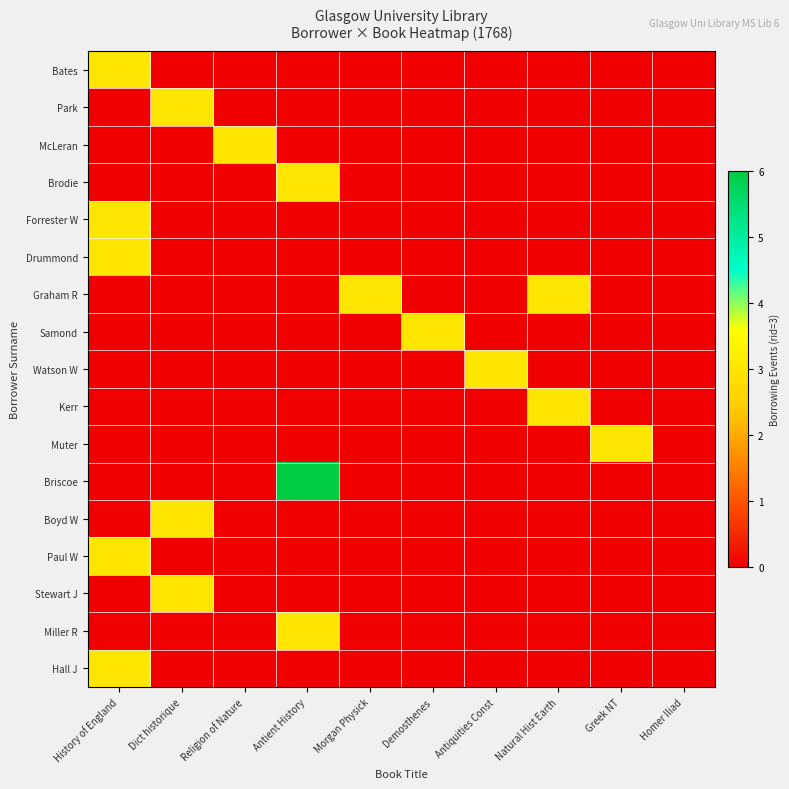

Reading right to left, extract all data points from this chart.

Bates: Homer Iliad=0	Greek NT=0	Natural Hist Earth=0	Antiquities Const=0	Demosthenes=0	Morgan Physick=0	Antient History=0	Religion of Nature=0	Dict historique=0	History of England=3
Park: Homer Iliad=0	Greek NT=0	Natural Hist Earth=0	Antiquities Const=0	Demosthenes=0	Morgan Physick=0	Antient History=0	Religion of Nature=0	Dict historique=3	History of England=0
McLeran: Homer Iliad=0	Greek NT=0	Natural Hist Earth=0	Antiquities Const=0	Demosthenes=0	Morgan Physick=0	Antient History=0	Religion of Nature=3	Dict historique=0	History of England=0
Brodie: Homer Iliad=0	Greek NT=0	Natural Hist Earth=0	Antiquities Const=0	Demosthenes=0	Morgan Physick=0	Antient History=3	Religion of Nature=0	Dict historique=0	History of England=0
Forrester W: Homer Iliad=0	Greek NT=0	Natural Hist Earth=0	Antiquities Const=0	Demosthenes=0	Morgan Physick=0	Antient History=0	Religion of Nature=0	Dict historique=0	History of England=3
Drummond: Homer Iliad=0	Greek NT=0	Natural Hist Earth=0	Antiquities Const=0	Demosthenes=0	Morgan Physick=0	Antient History=0	Religion of Nature=0	Dict historique=0	History of England=3
Graham R: Homer Iliad=0	Greek NT=0	Natural Hist Earth=3	Antiquities Const=0	Demosthenes=0	Morgan Physick=3	Antient History=0	Religion of Nature=0	Dict historique=0	History of England=0
Samond: Homer Iliad=0	Greek NT=0	Natural Hist Earth=0	Antiquities Const=0	Demosthenes=3	Morgan Physick=0	Antient History=0	Religion of Nature=0	Dict historique=0	History of England=0
Watson W: Homer Iliad=0	Greek NT=0	Natural Hist Earth=0	Antiquities Const=3	Demosthenes=0	Morgan Physick=0	Antient History=0	Religion of Nature=0	Dict historique=0	History of England=0
Kerr: Homer Iliad=0	Greek NT=0	Natural Hist Earth=3	Antiquities Const=0	Demosthenes=0	Morgan Physick=0	Antient History=0	Religion of Nature=0	Dict historique=0	History of England=0
Muter: Homer Iliad=0	Greek NT=3	Natural Hist Earth=0	Antiquities Const=0	Demosthenes=0	Morgan Physick=0	Antient History=0	Religion of Nature=0	Dict historique=0	History of England=0
Briscoe: Homer Iliad=0	Greek NT=0	Natural Hist Earth=0	Antiquities Const=0	Demosthenes=0	Morgan Physick=0	Antient History=6	Religion of Nature=0	Dict historique=0	History of England=0
Boyd W: Homer Iliad=0	Greek NT=0	Natural Hist Earth=0	Antiquities Const=0	Demosthenes=0	Morgan Physick=0	Antient History=0	Religion of Nature=0	Dict historique=3	History of England=0
Paul W: Homer Iliad=0	Greek NT=0	Natural Hist Earth=0	Antiquities Const=0	Demosthenes=0	Morgan Physick=0	Antient History=0	Religion of Nature=0	Dict historique=0	History of England=3
Stewart J: Homer Iliad=0	Greek NT=0	Natural Hist Earth=0	Antiquities Const=0	Demosthenes=0	Morgan Physick=0	Antient History=0	Religion of Nature=0	Dict historique=3	History of England=0
Miller R: Homer Iliad=0	Greek NT=0	Natural Hist Earth=0	Antiquities Const=0	Demosthenes=0	Morgan Physick=0	Antient History=3	Religion of Nature=0	Dict historique=0	History of England=0
Hall J: Homer Iliad=0	Greek NT=0	Natural Hist Earth=0	Antiquities Const=0	Demosthenes=0	Morgan Physick=0	Antient History=0	Religion of Nature=0	Dict historique=0	History of England=3